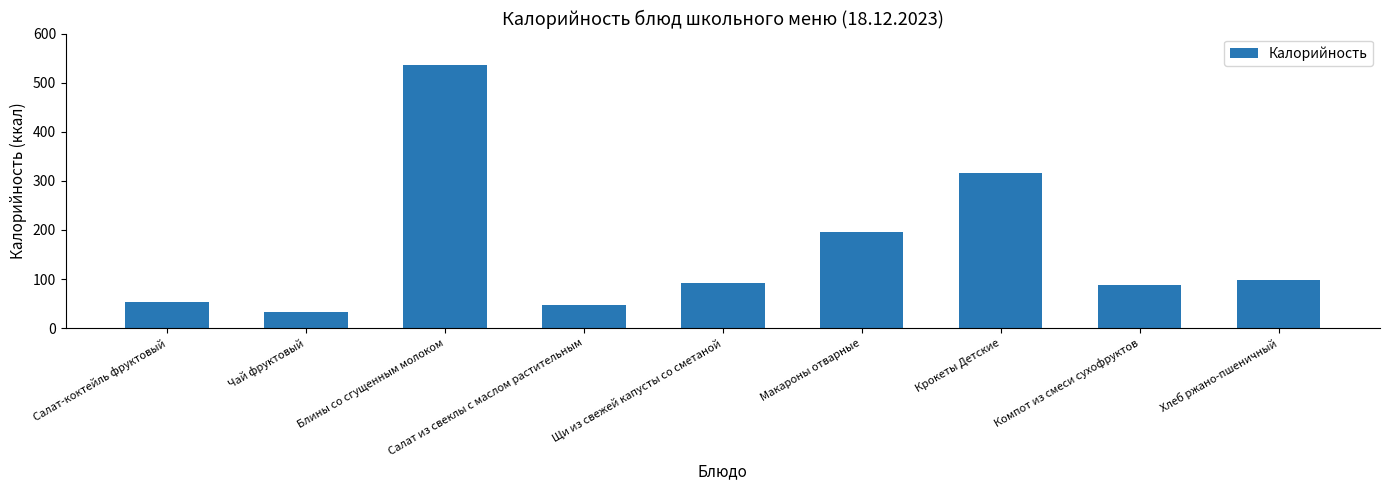

How many series are shown in this chart?

1